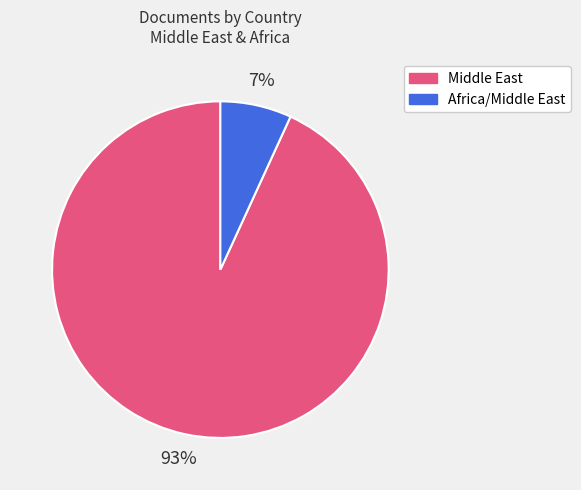

Does any single category account for the majority?

Yes